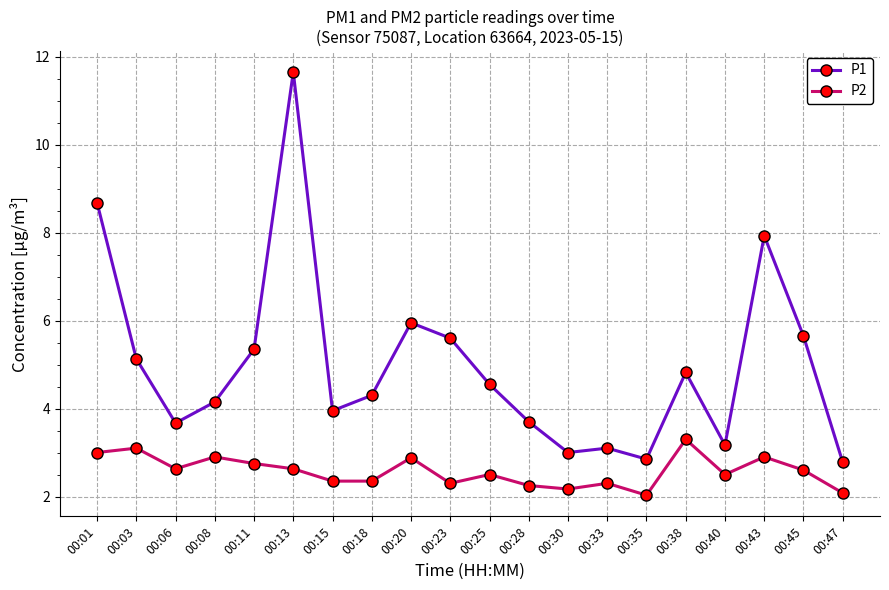

Is the value of P1 at 00:35 greater than the value of P2 at 00:45?

Yes